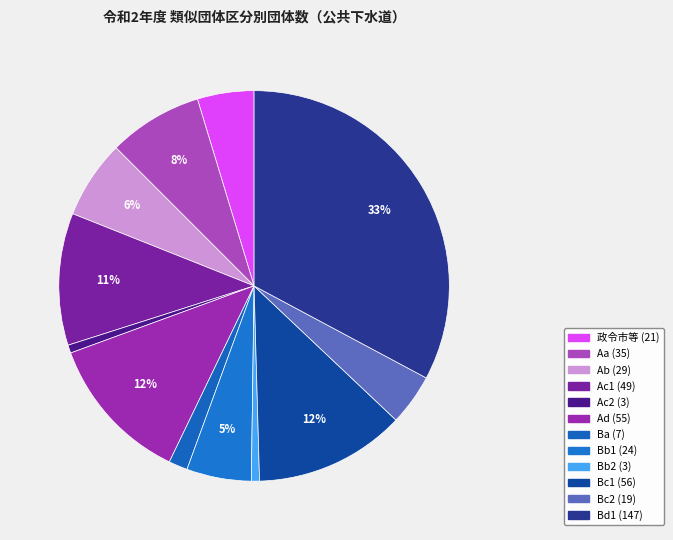

What is the change in value from 政令市等 to Ac1?

+28